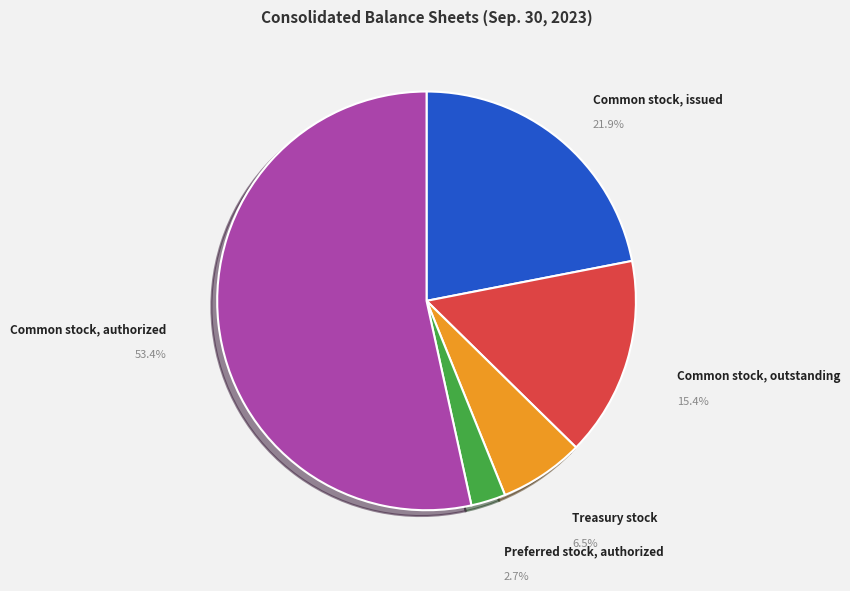

To the nearest percent, what portion does Common stock, outstanding represent?

15%